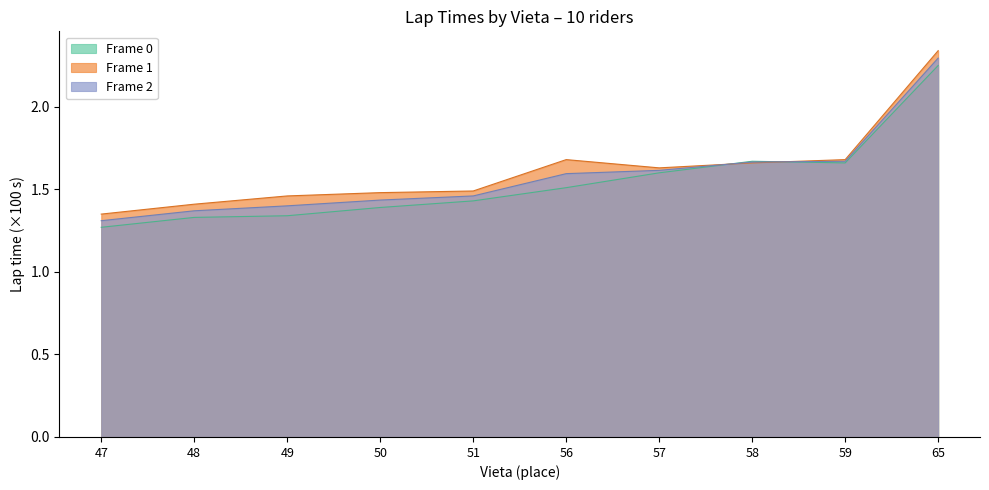

The Frame 2 series shows 1.7 at 59. True or false?

True